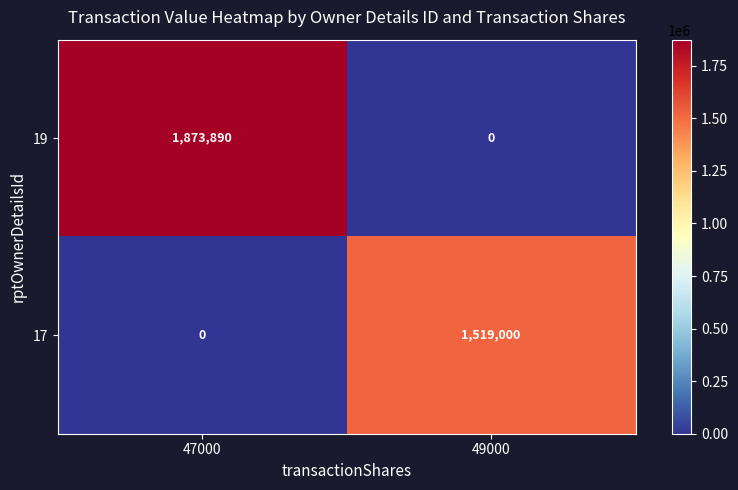

At which category is the sum across all series the highest?

47000